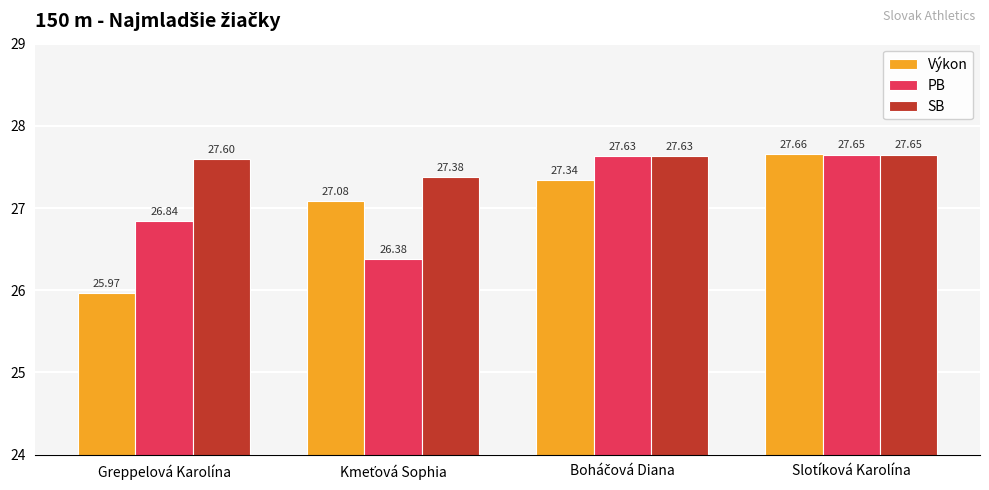

Read the Výkon value at Slotíková Karolína.

27.7